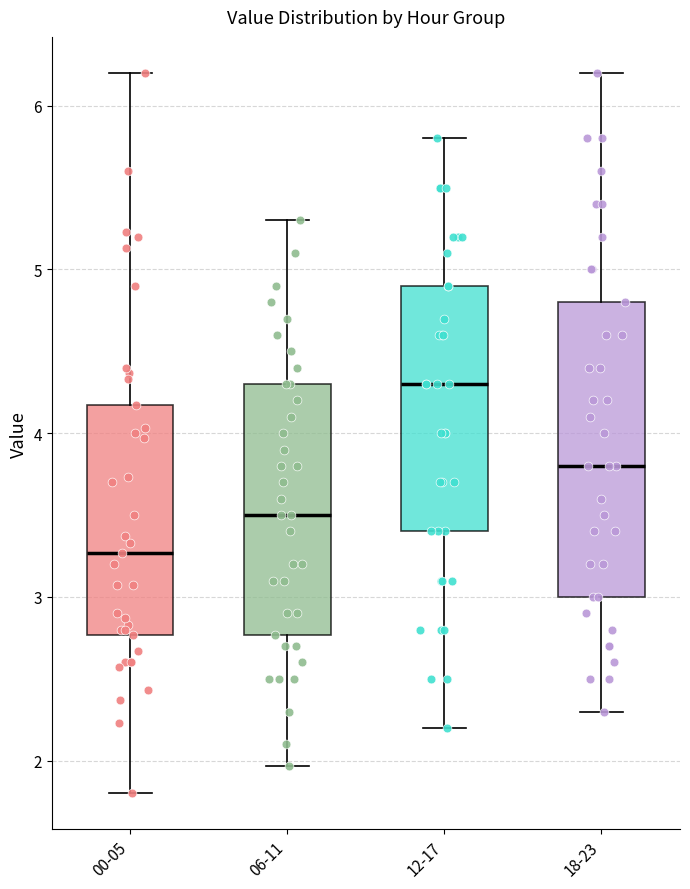

Which box has the highest median line?

12-17